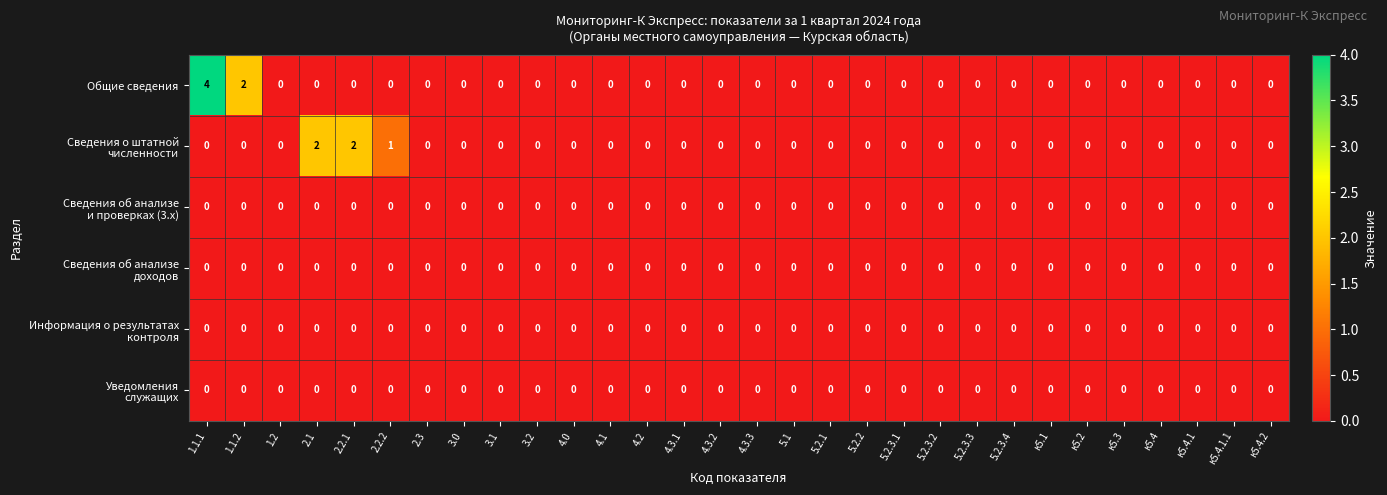

Between 1.1.1 and 2.1, which series saw the biggest shift?

Общие сведения